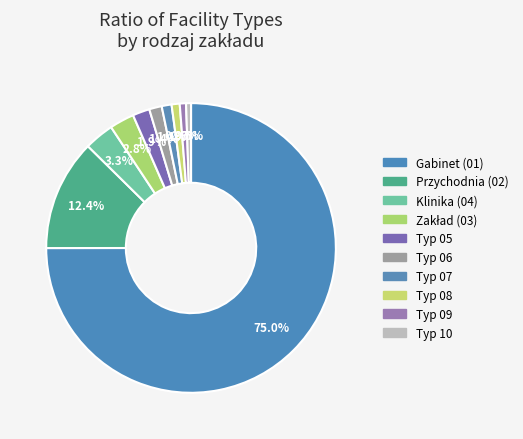

Count the number of slices in the pie.

10